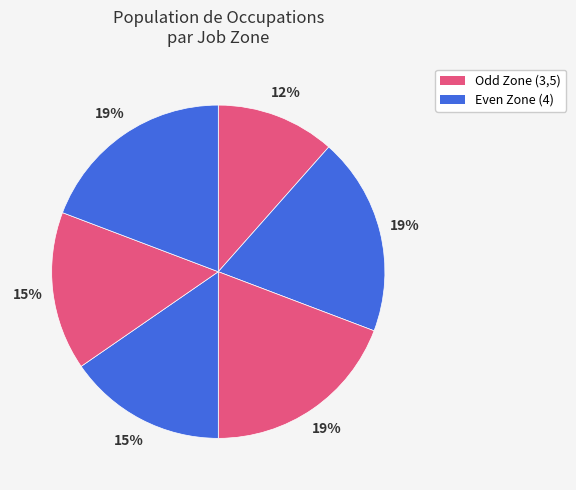

Count the number of slices in the pie.

6